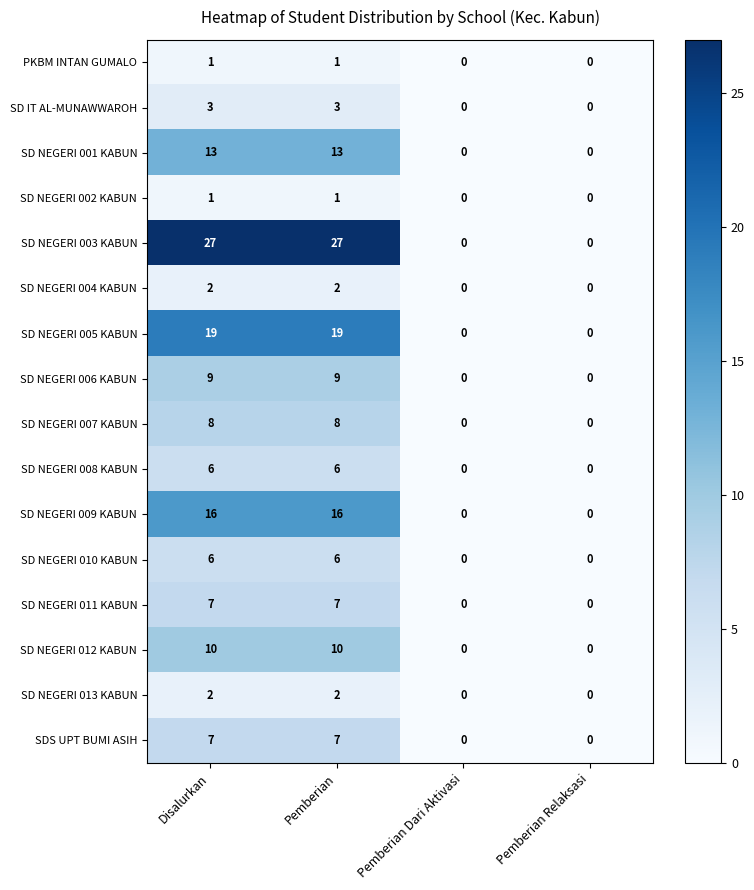

How many SD NEGERI 003 KABUN values are between 0 and 27?

4